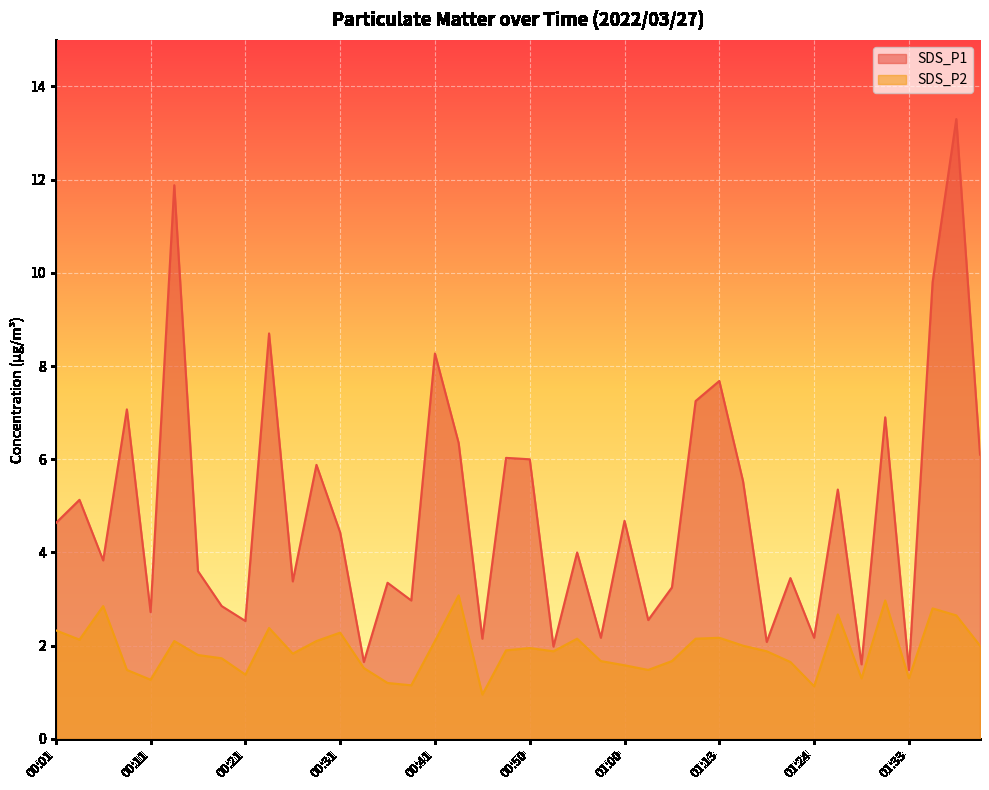

Reading left to right, extract all data points from this chart.

SDS_P1: 00:01=4.6	00:04=5.1	00:06=3.8	00:09=7.1	00:11=2.7	00:14=11.9	00:16=3.6	00:18=2.9	00:21=2.5	00:23=8.7	00:26=3.4	00:28=5.9	00:31=4.4	00:33=1.6	00:36=3.4	00:38=3.0	00:41=8.3	00:43=6.3	00:46=2.1	00:48=6.0	00:50=6.0	00:53=2.0	00:55=4.0	00:58=2.2	01:00=4.7	01:03=2.5	01:05=3.2	01:11=7.2	01:13=7.7	01:16=5.5	01:19=2.1	01:21=3.5	01:24=2.2	01:26=5.3	01:29=1.6	01:31=6.9	01:33=1.5	01:36=9.8	01:38=13.3	01:41=6.1
SDS_P2: 00:01=2.3	00:04=2.1	00:06=2.9	00:09=1.5	00:11=1.3	00:14=2.1	00:16=1.8	00:18=1.7	00:21=1.4	00:23=2.4	00:26=1.8	00:28=2.1	00:31=2.3	00:33=1.5	00:36=1.2	00:38=1.1	00:41=2.1	00:43=3.1	00:46=0.9	00:48=1.9	00:50=1.9	00:53=1.9	00:55=2.1	00:58=1.7	01:00=1.6	01:03=1.5	01:05=1.7	01:11=2.1	01:13=2.2	01:16=2.0	01:19=1.9	01:21=1.6	01:24=1.1	01:26=2.7	01:29=1.3	01:31=3.0	01:33=1.3	01:36=2.8	01:38=2.6	01:41=2.0